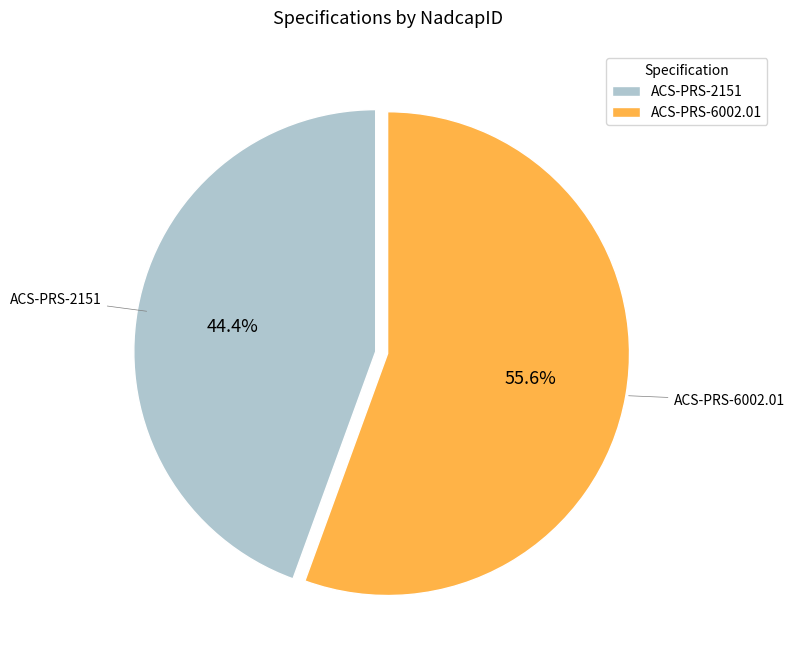

To the nearest percent, what portion does ACS-PRS-6002.01 represent?

56%